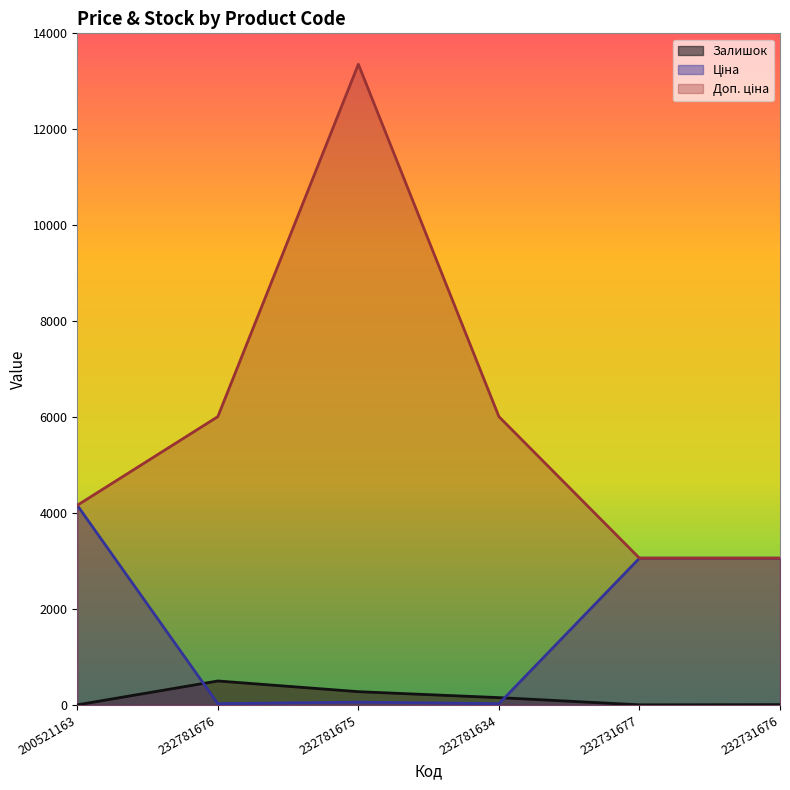

What is the difference between the second highest and minimum values in the Ціна series?

3032.9